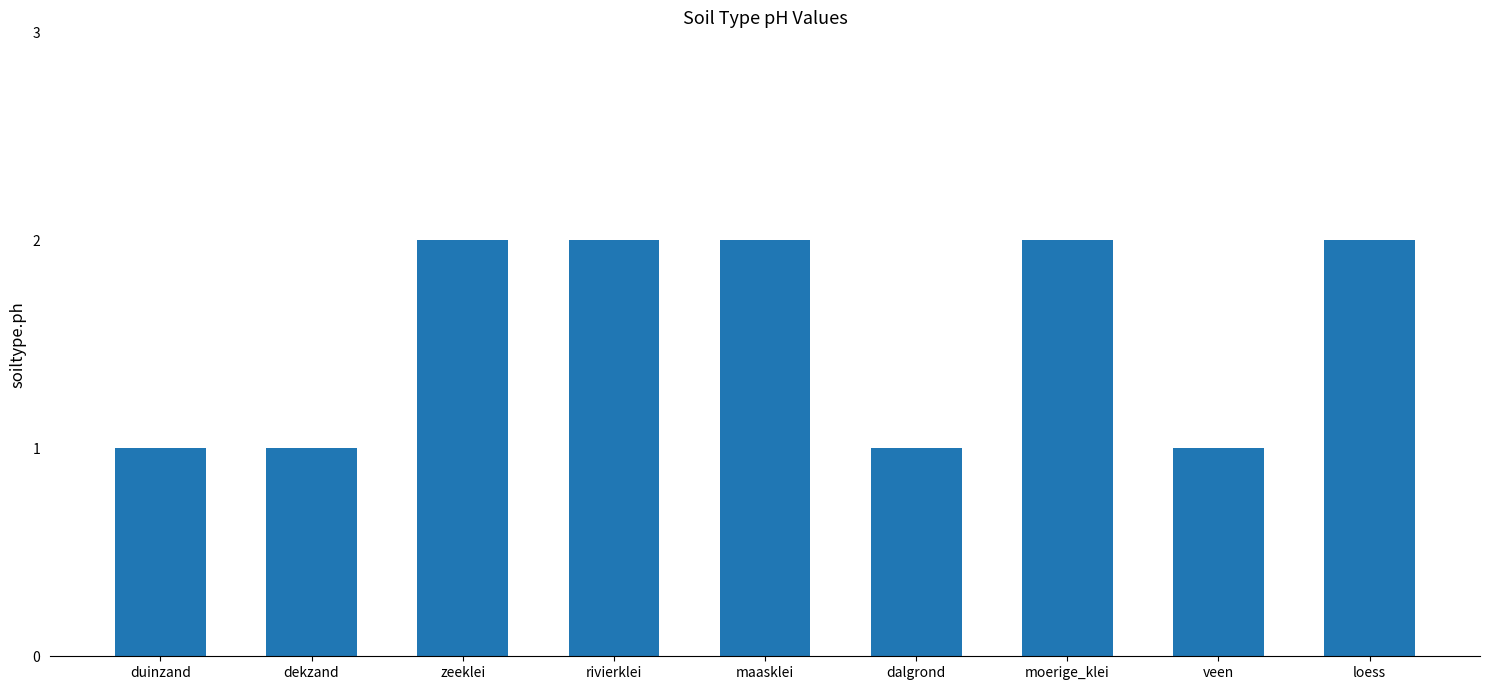

What is the difference between the maximum and minimum values?

1